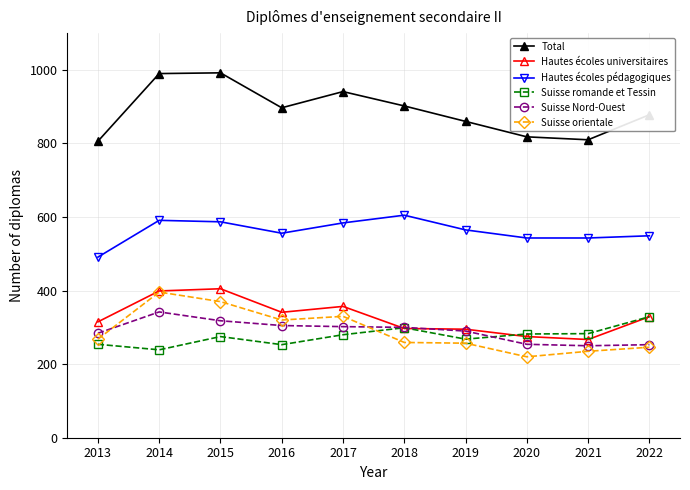

At which category does Suisse romande et Tessin reach its first local peak?

2015